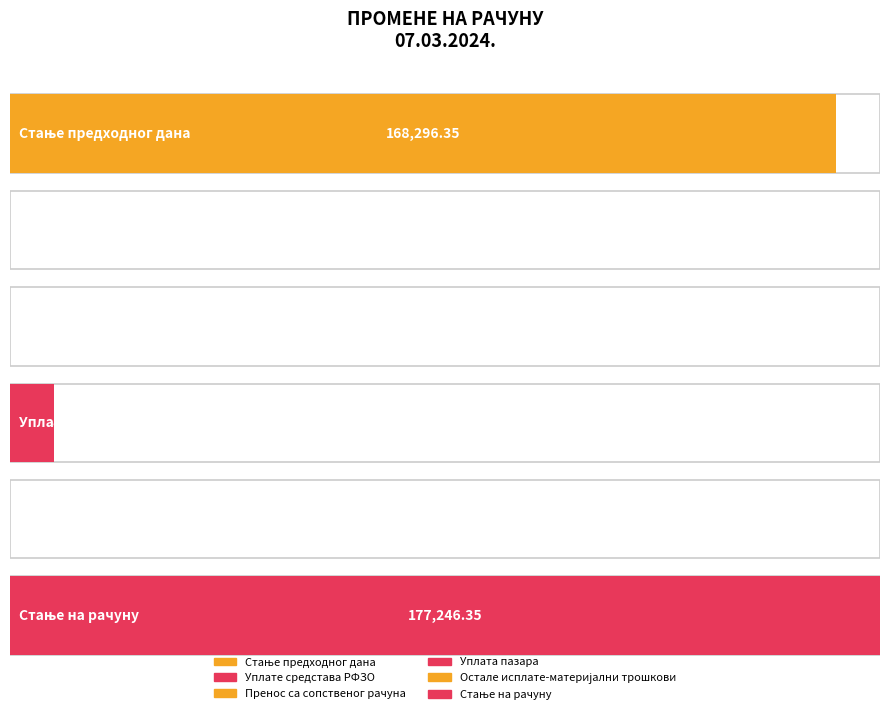

Where is the data nearest to the value 88623?

Уплата пазара